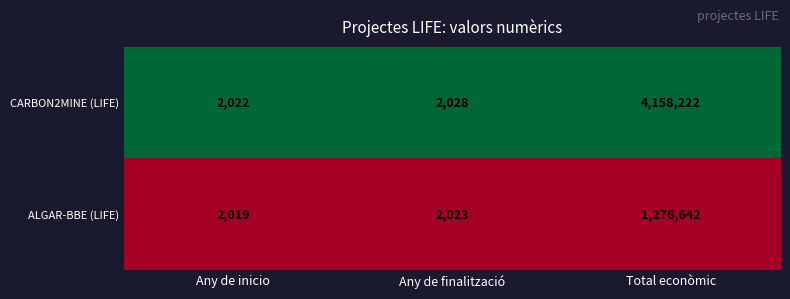

List the series in order of their overall mean, lowest first.

ALGAR-BBE (LIFE), CARBON2MINE (LIFE)